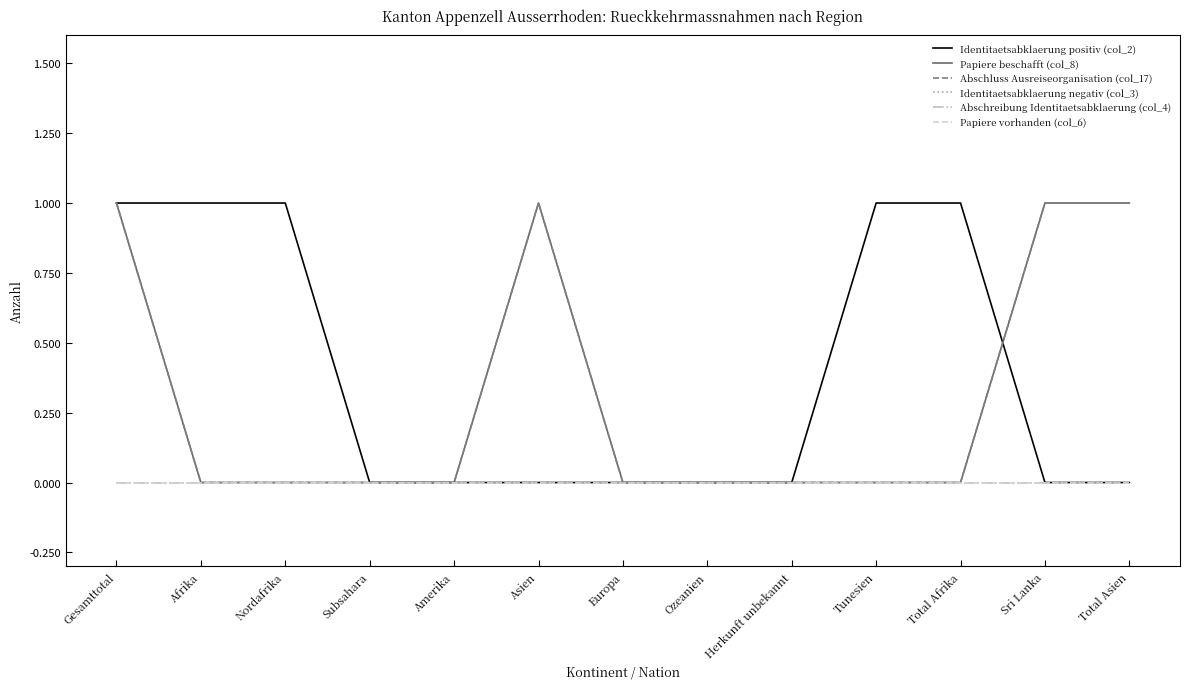

Reading left to right, list all the values displayed in this chart.

Identitaetsabklaerung positiv (col_2): 1	1	1	0	0	0	0	0	0	1	1	0	0
Papiere beschafft (col_8): 1	0	0	0	0	1	0	0	0	0	0	1	1
Abschluss Ausreiseorganisation (col_17): 1	0	0	0	0	1	0	0	0	0	0	1	1
Identitaetsabklaerung negativ (col_3): 0	0	0	0	0	0	0	0	0	0	0	0	0
Abschreibung Identitaetsabklaerung (col_4): 0	0	0	0	0	0	0	0	0	0	0	0	0
Papiere vorhanden (col_6): 0	0	0	0	0	0	0	0	0	0	0	0	0